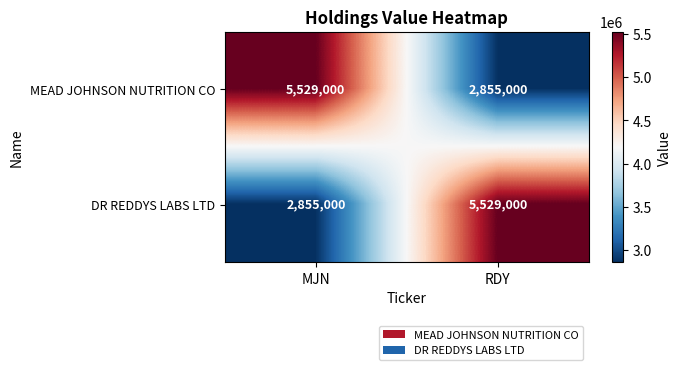

What is the sum of all DR REDDYS LABS LTD values?

8384000